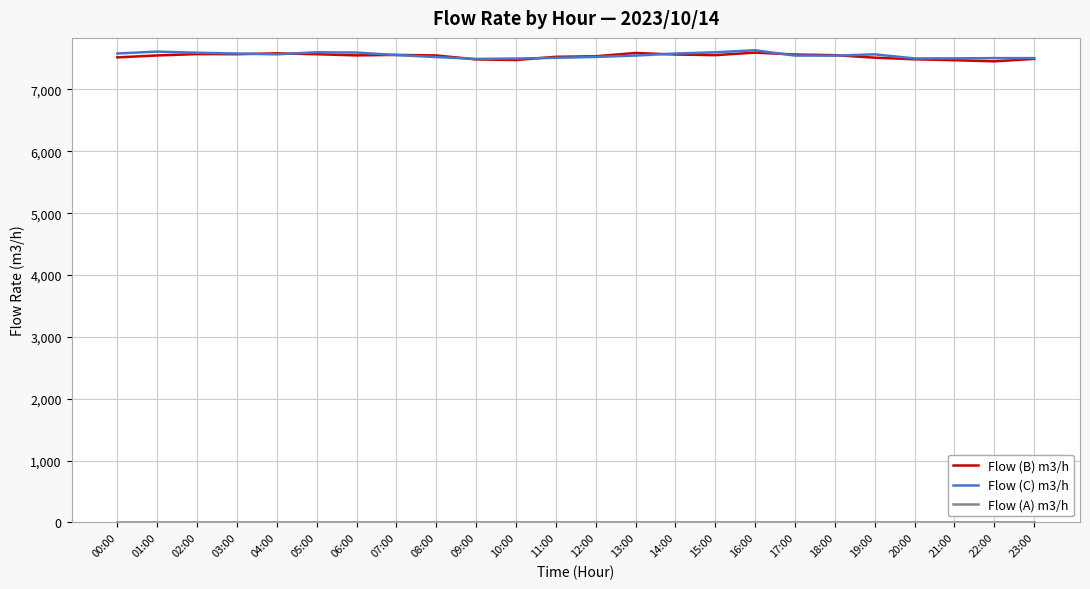

The Flow (B) m3/h series shows 7455 at 22:00. True or false?

True